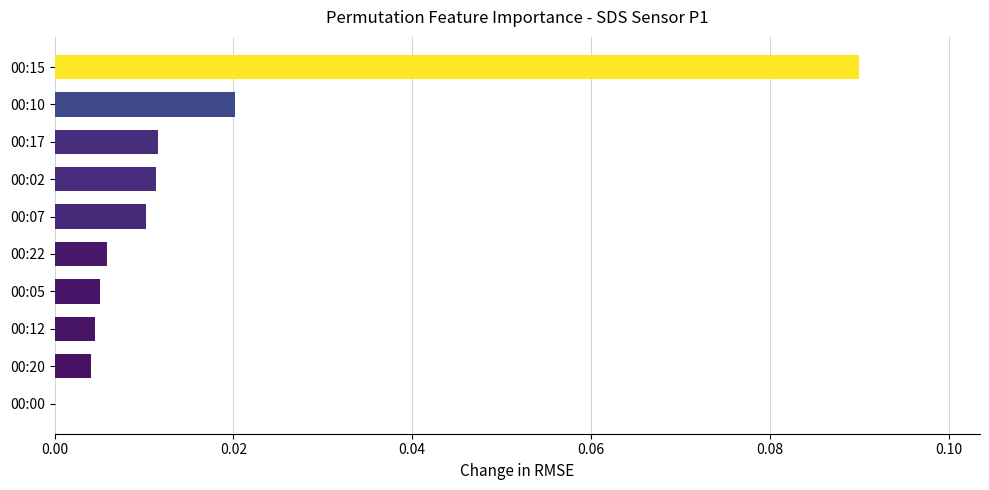

True or false: the data shows 0.0 at 00:17.

True